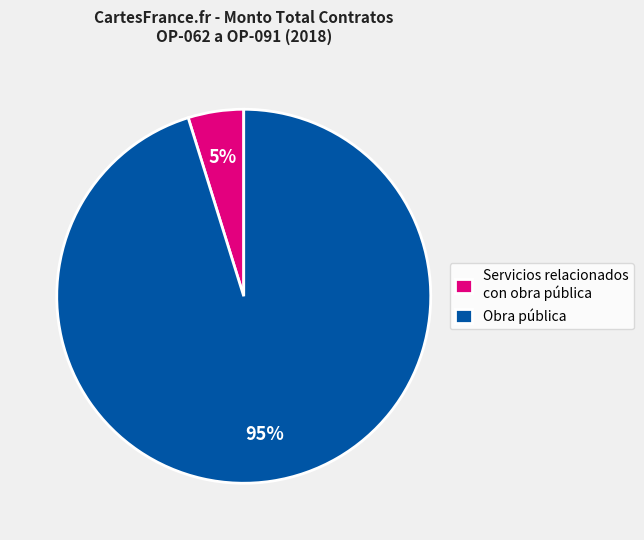

The Obra pública slice represents 95% of the pie. True or false?

True